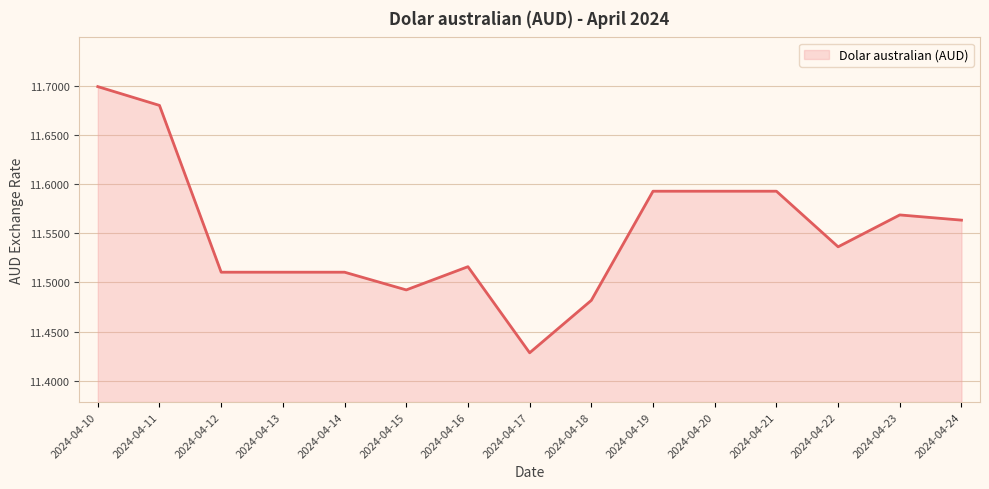

Rank the categories by value from lowest to highest.

2024-04-17, 2024-04-18, 2024-04-15, 2024-04-12, 2024-04-13, 2024-04-14, 2024-04-16, 2024-04-22, 2024-04-24, 2024-04-23, 2024-04-19, 2024-04-20, 2024-04-21, 2024-04-11, 2024-04-10